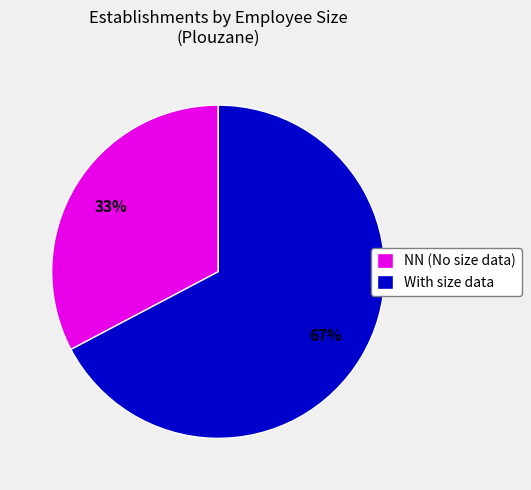

Is there any slice that represents more than half of the pie?

Yes